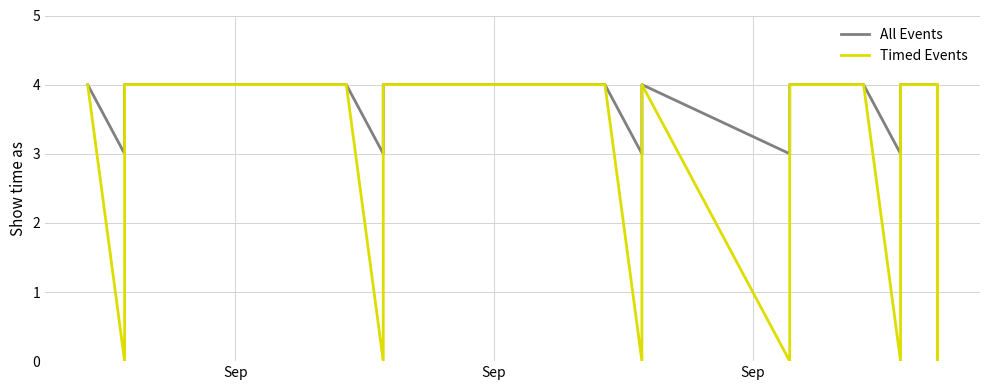

What is the highest value of the All Events series?

4